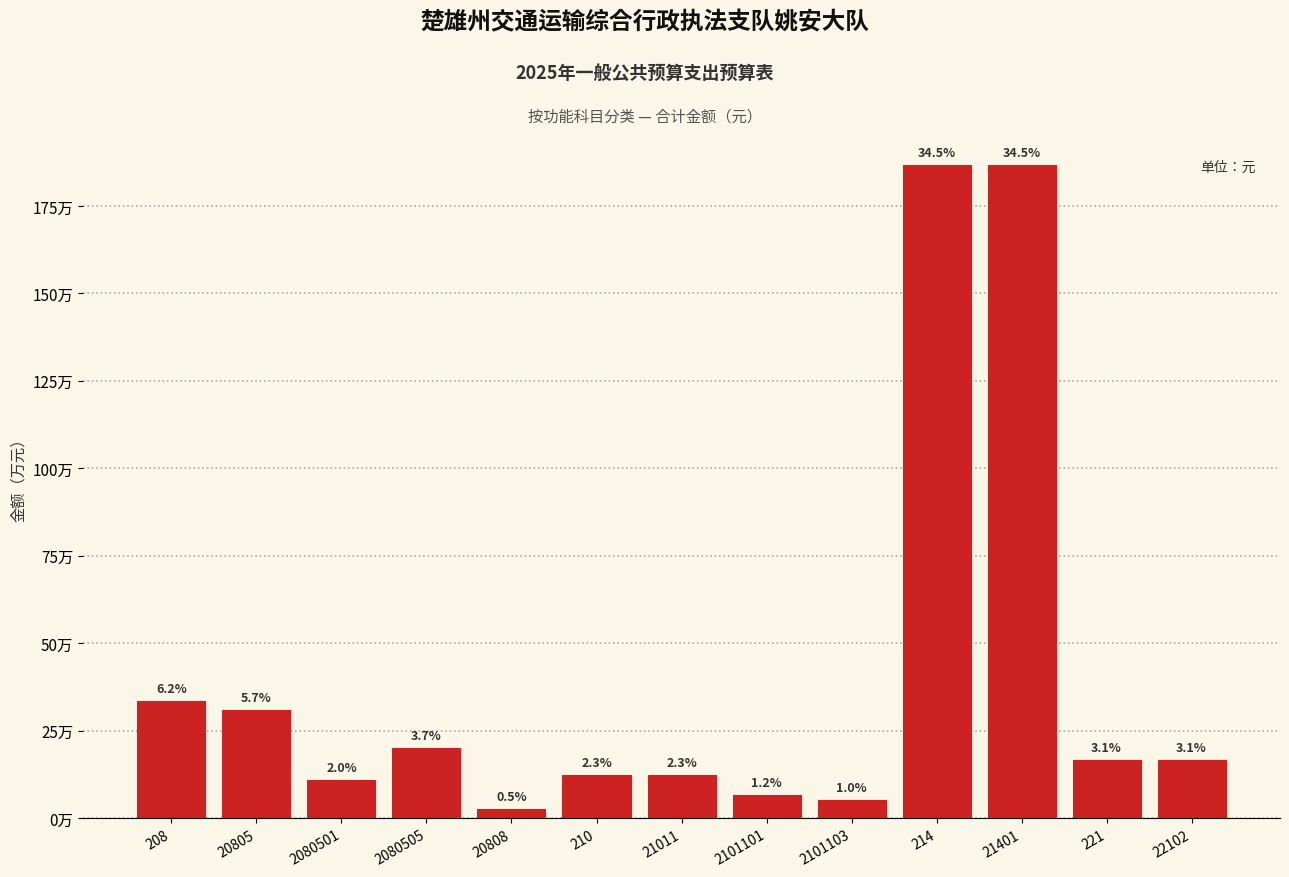

Does the chart contain any negative values?

No